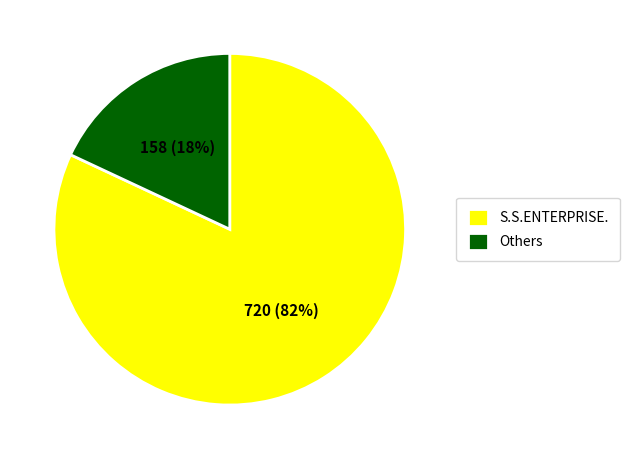

Does Others account for over 50% of the chart?

No